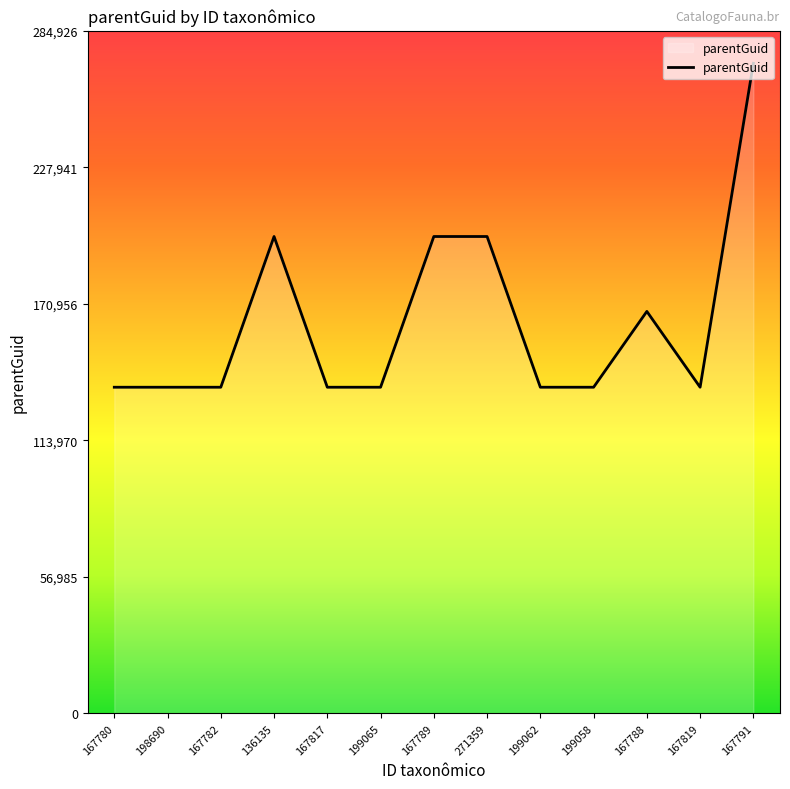

What is the difference between the values at 167791 and 199065?

135224